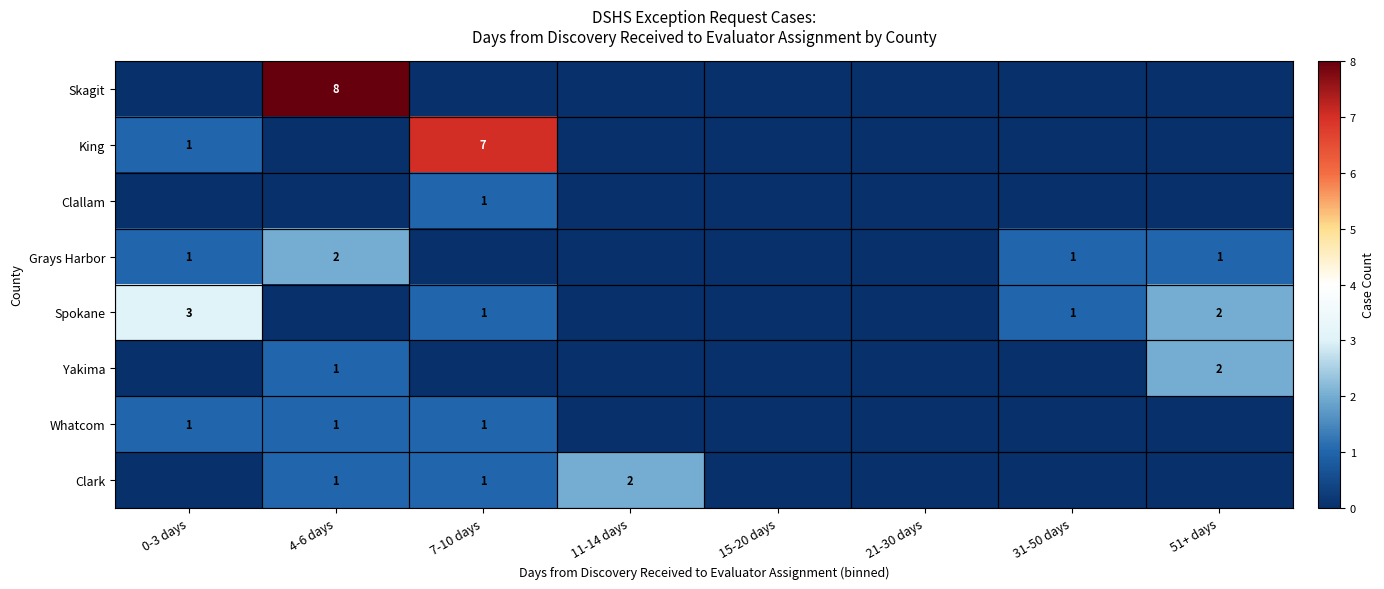

The Clark series shows 1 at 11-14 days. True or false?

False